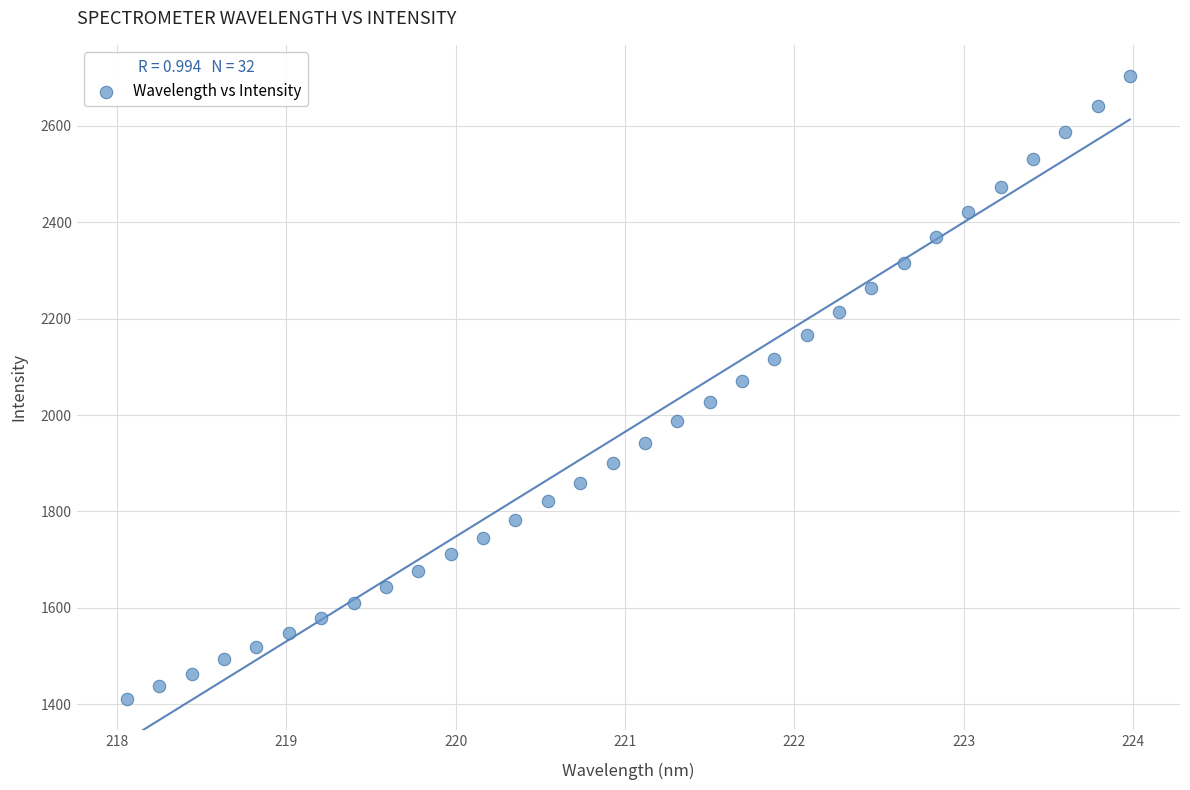

What is the range of X values (max minus min)?

5.9